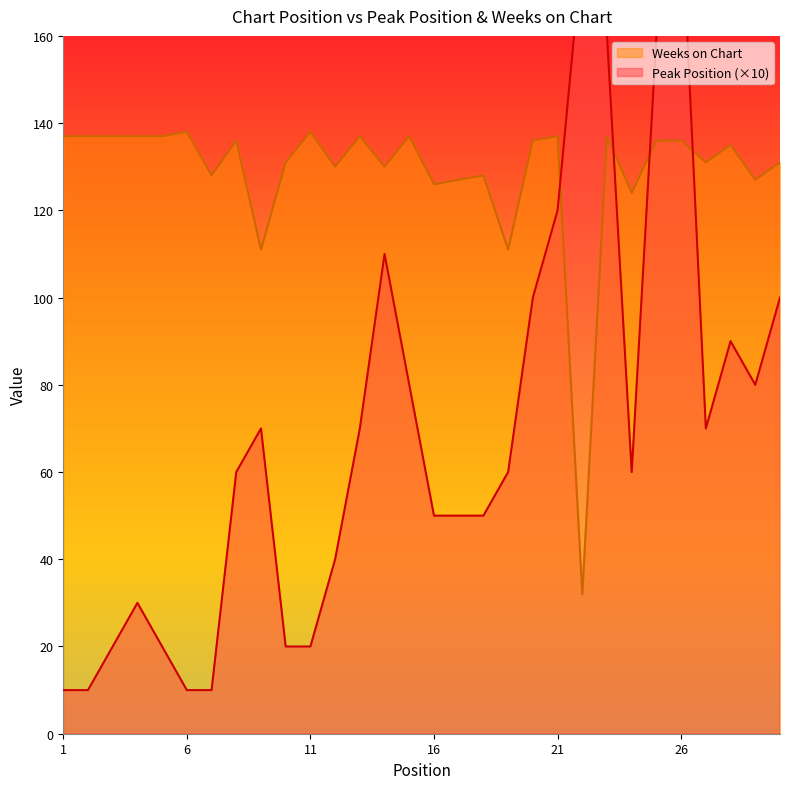

The value of Weeks on Chart at 16 is 178. True or false?

False